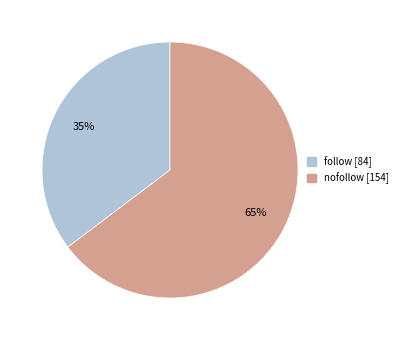

Do follow and nofollow together represent more than half of the pie?

Yes